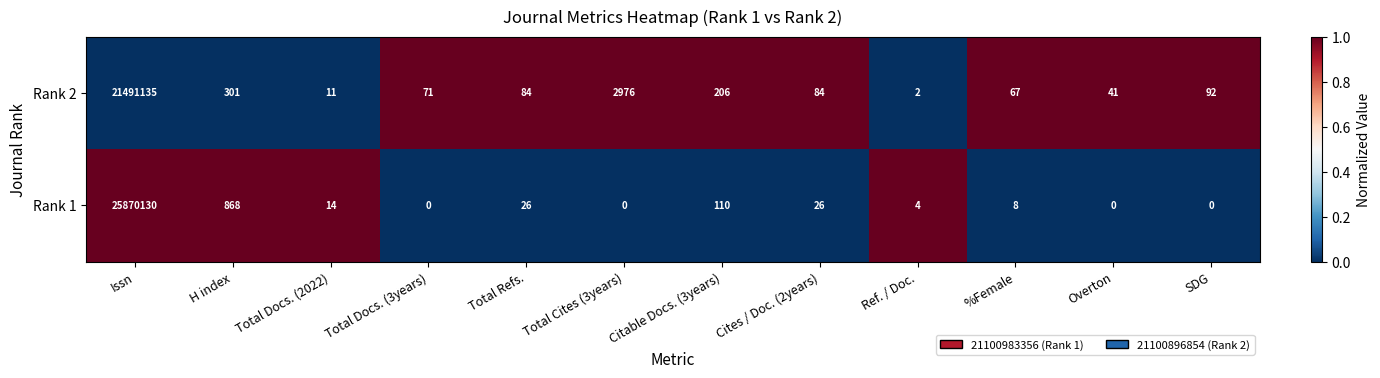

At which label does Rank 1 first exceed 14?

Issn